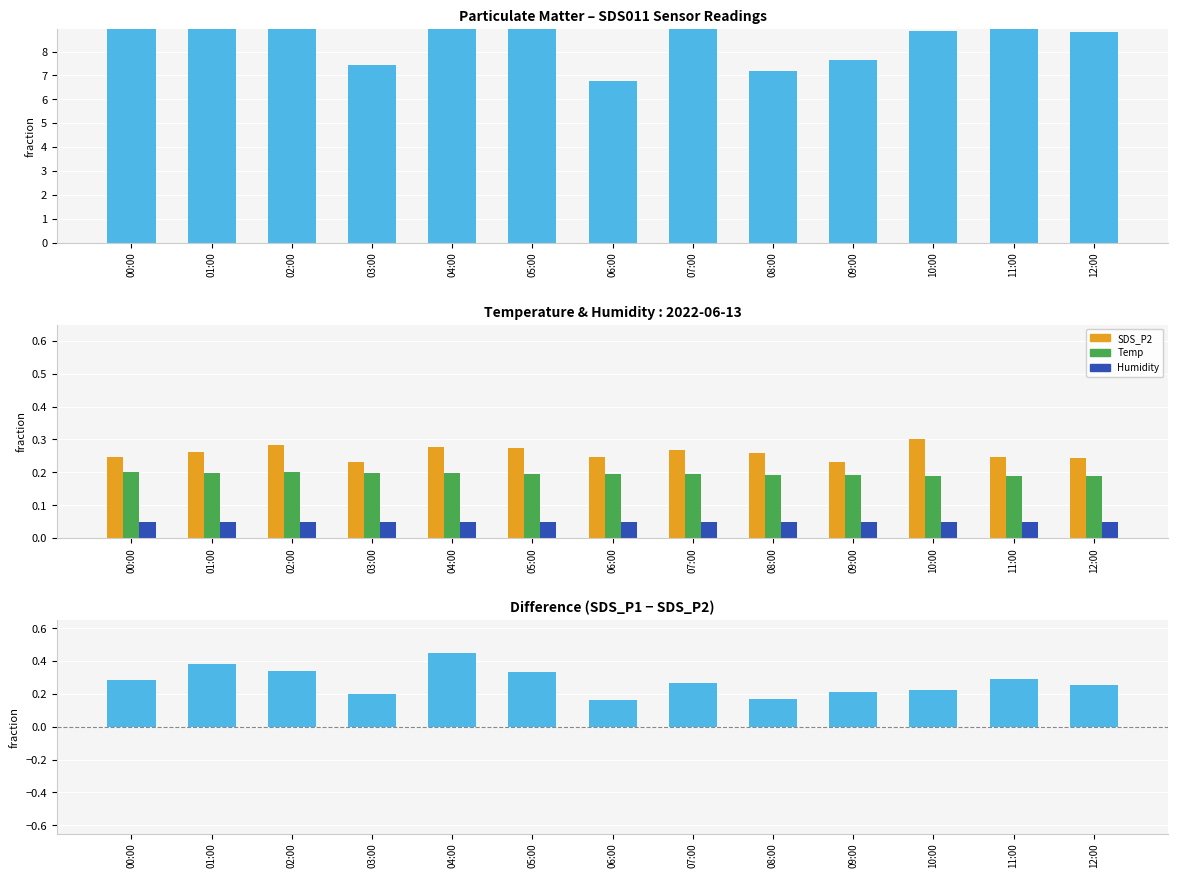

Reading right to left, what are all the values shown in this chart?

SDS_P1: 8.8	9.6	8.9	7.7	7.2	9.3	6.8	10.9	13.6	7.4	11.2	11.9	9.5
SDS_P2: 0.2	0.2	0.3	0.2	0.3	0.3	0.2	0.3	0.3	0.2	0.3	0.3	0.2
Temp: 0.2	0.2	0.2	0.2	0.2	0.2	0.2	0.2	0.2	0.2	0.2	0.2	0.2
Humidity: 0.1	0.1	0.1	0.1	0.1	0.1	0.1	0.1	0.1	0.1	0.1	0.1	0.1
SDS_P1 − SDS_P2: 0.3	0.3	0.2	0.2	0.2	0.3	0.2	0.3	0.5	0.2	0.3	0.4	0.3